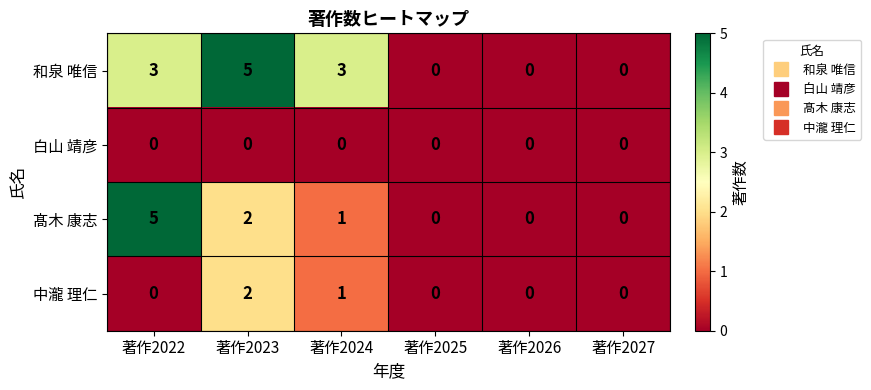

List the series in order of their overall mean, highest first.

和泉 唯信, 髙木 康志, 中瀧 理仁, 白山 靖彦